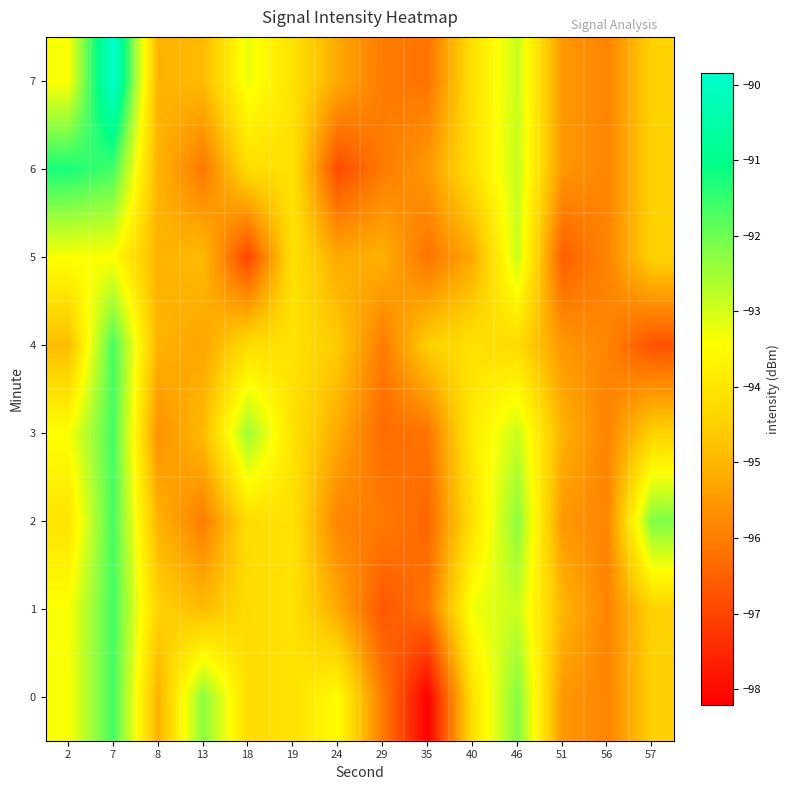

At which category does the chart reach its minimum across all series?

35